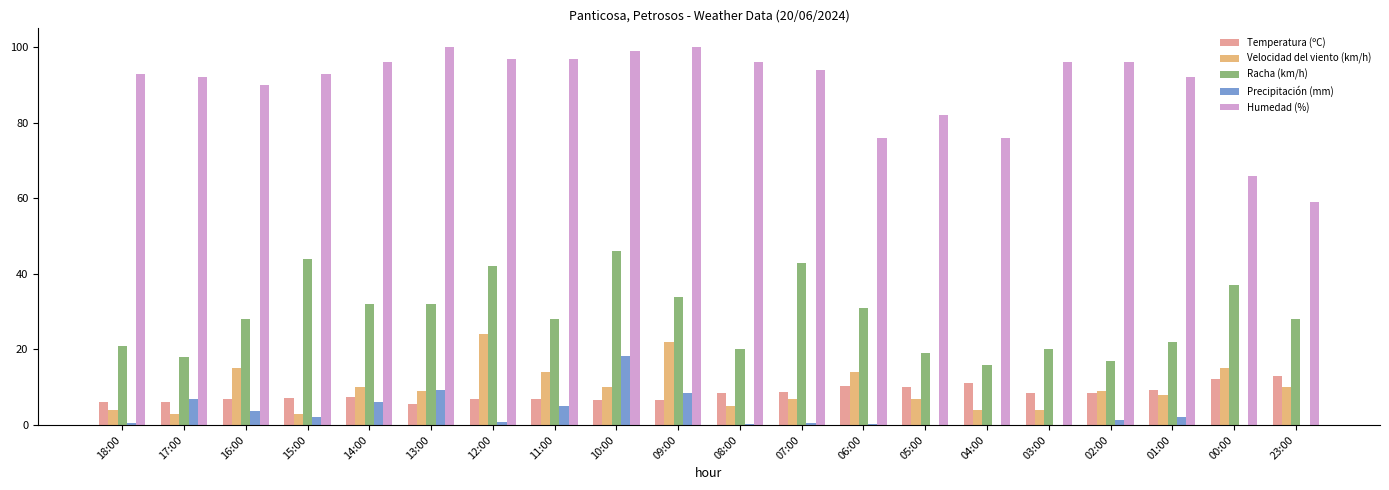

What is the sum of all Velocidad del viento (km/h) values?

197.0